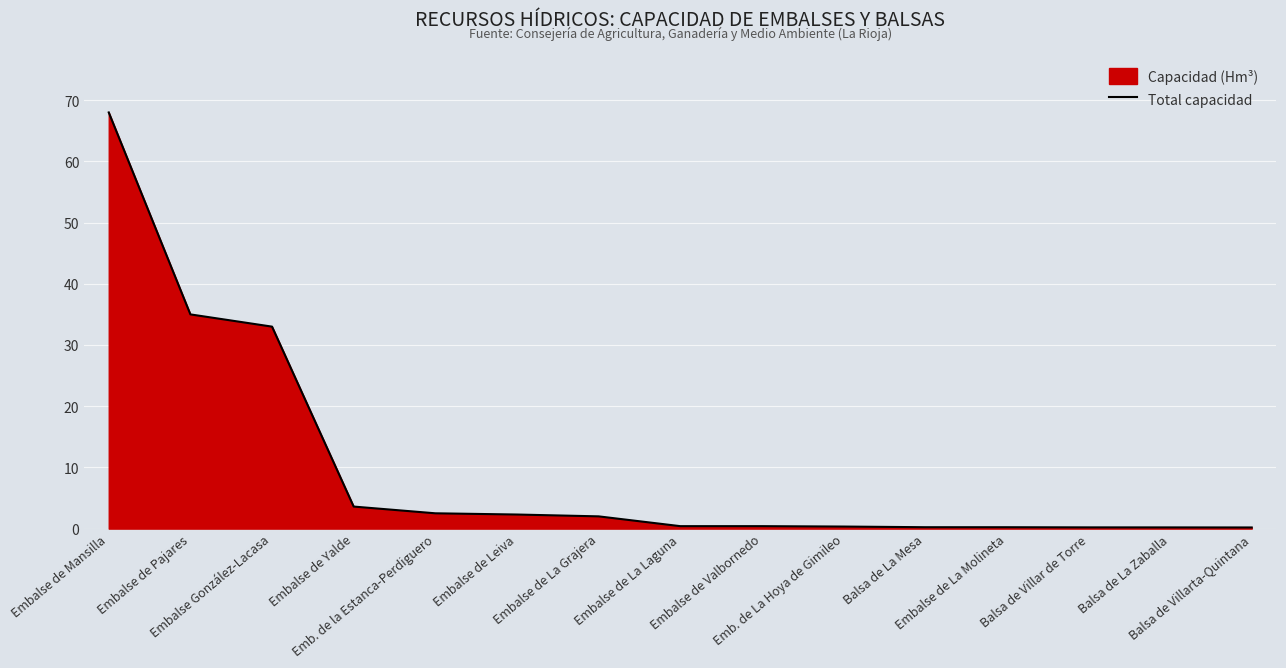

Which has a higher value, Balsa de Villarta-Quintana or Balsa de La Zaballa?

Balsa de La Zaballa